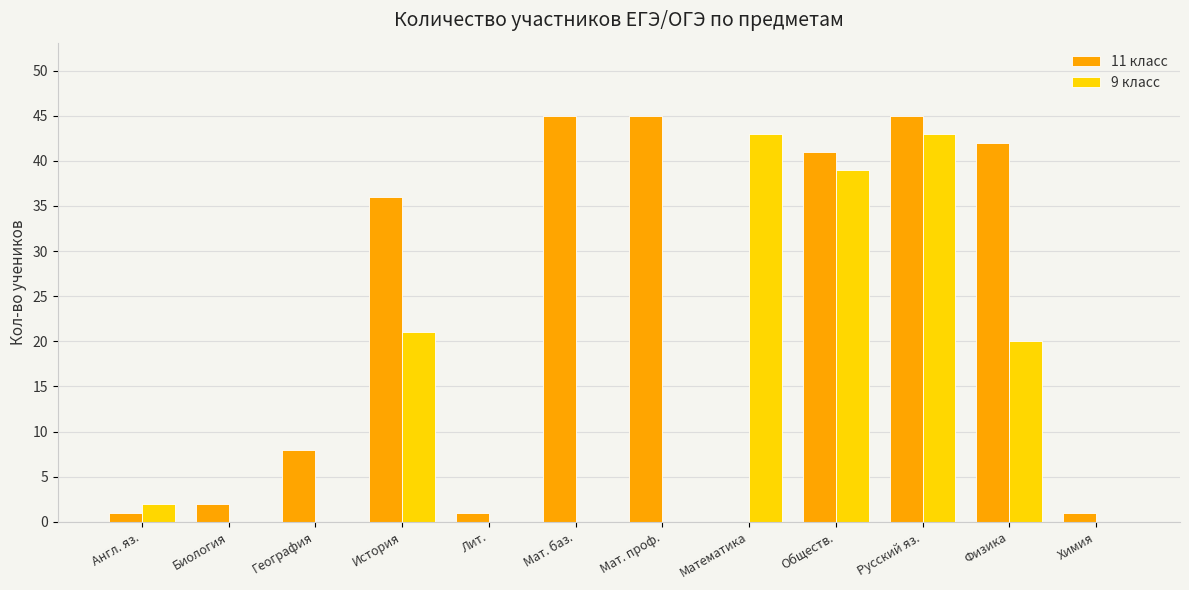

Between География and Мат. проф., which series saw the biggest shift?

11 класс